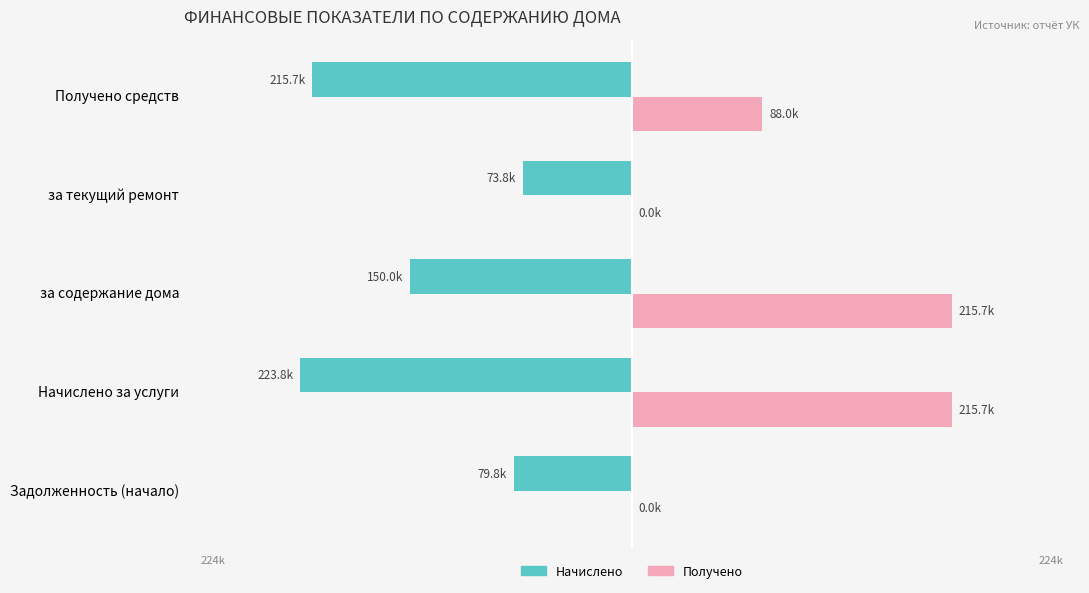

What is the smallest value displayed?

-223828.2